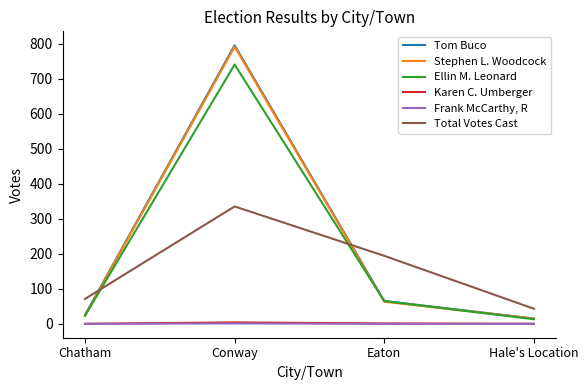

What are all the series names shown in the legend?

Tom Buco, Stephen L. Woodcock, Ellin M. Leonard, Karen C. Umberger, Frank McCarthy, R, Total Votes Cast